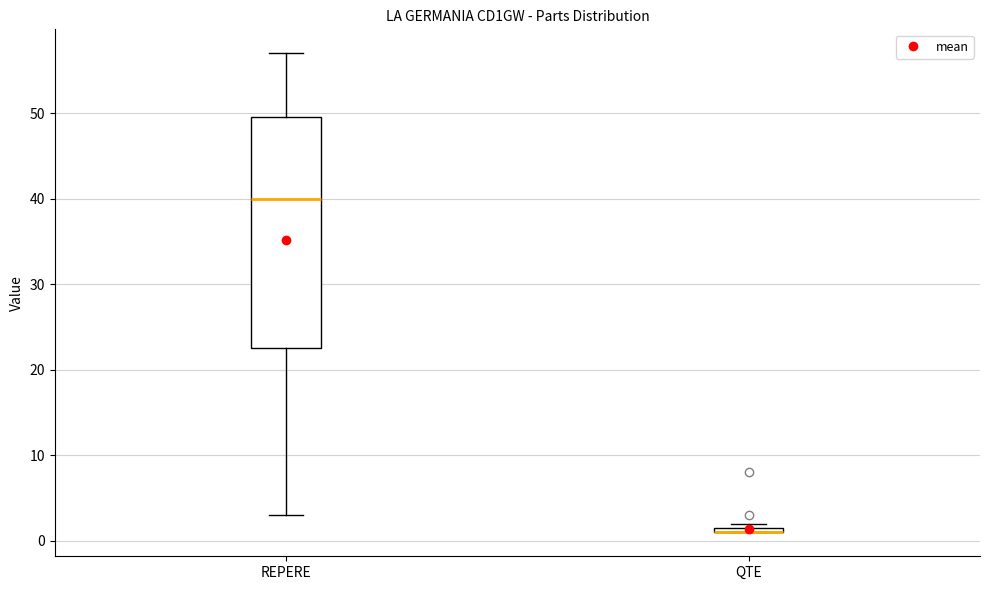

Which box is the tallest, from its lower edge to its upper edge?

REPERE